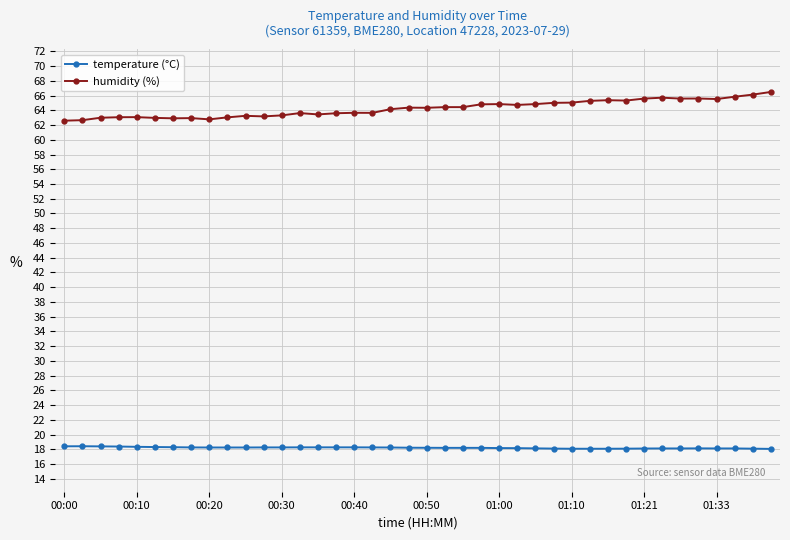

Rank the series by their average value, from lowest to highest.

temperature (°C), humidity (%)